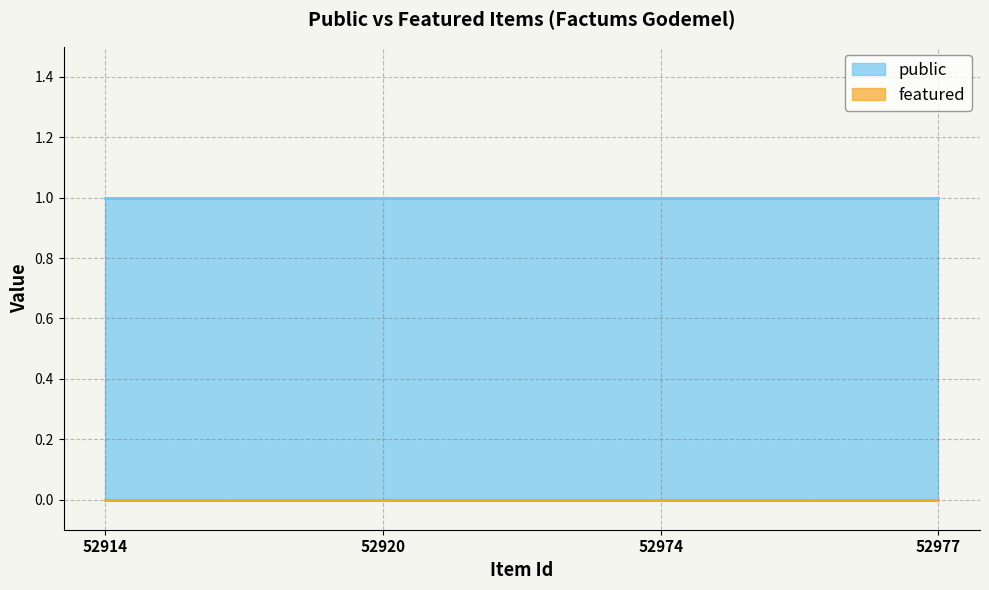

At which label does public reach its minimum?

52914